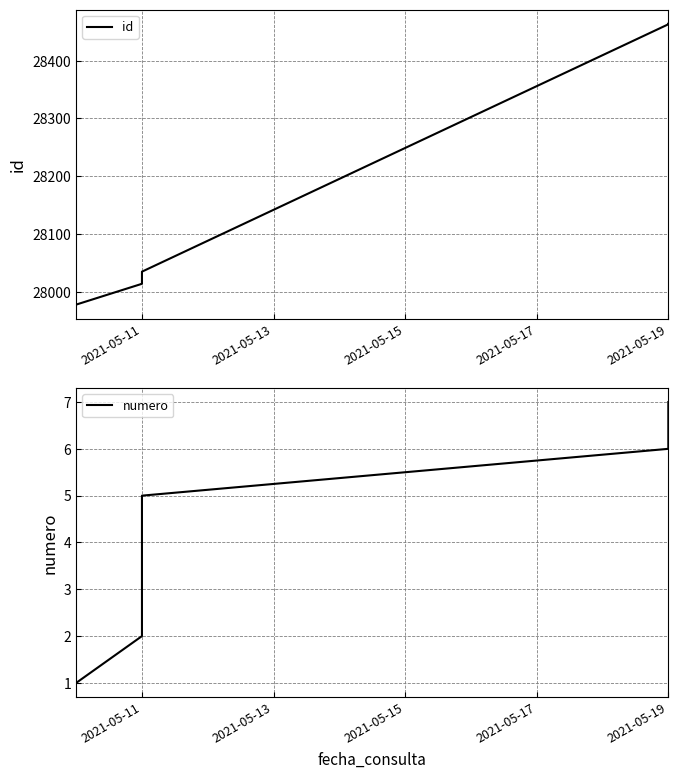

The numero series shows 2 at 2021-05-11. True or false?

False